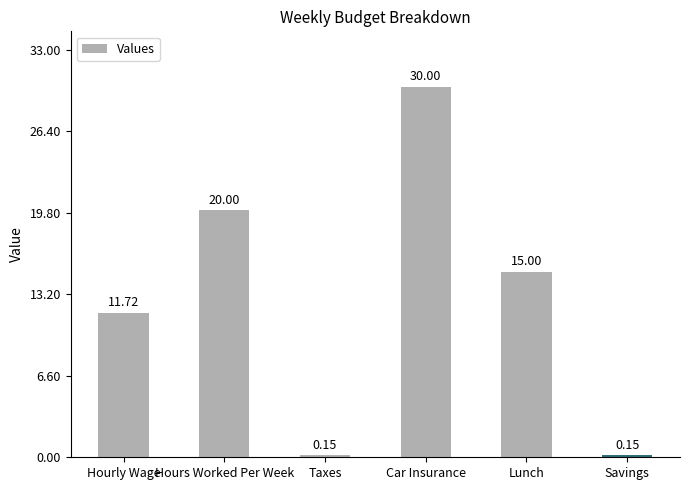

Approximately how many times larger is the value at Hours Worked Per Week compared to Lunch?

1.3